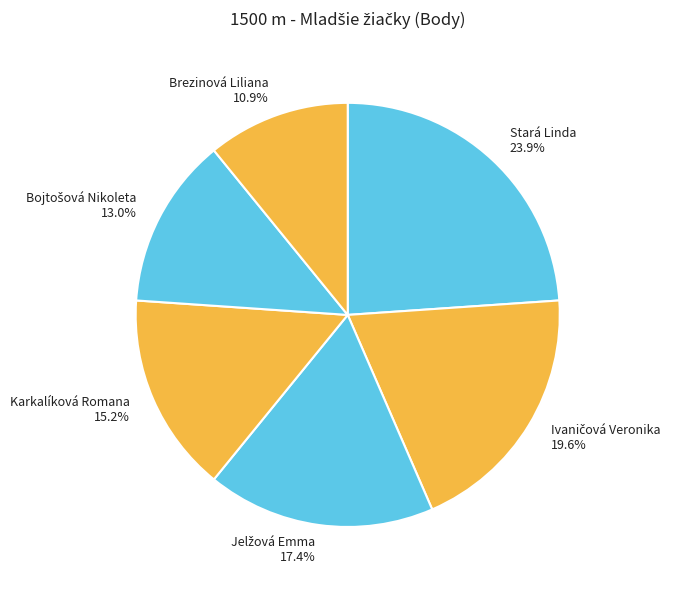

Combined, what portion of the pie is Stará Linda and Karkalíková Romana?

39.1%